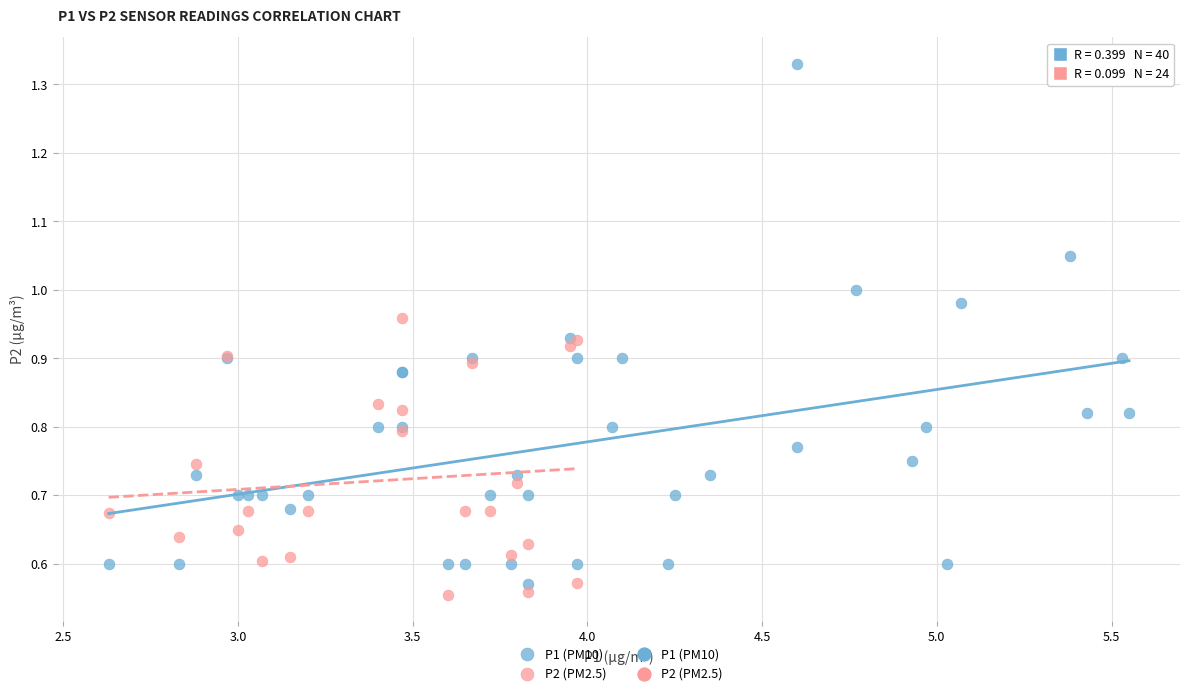

Which series contains the highest Y value?

P1 (PM10)